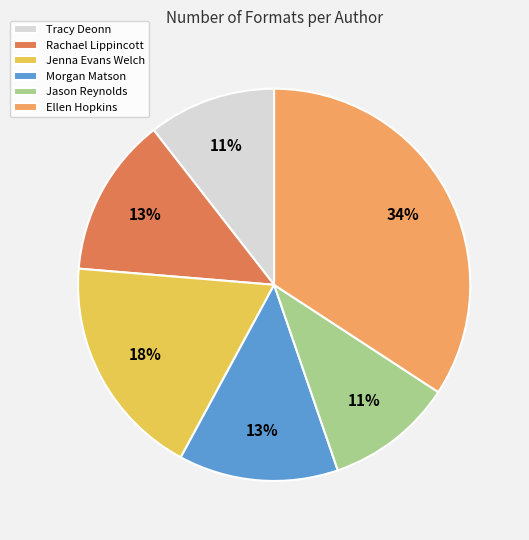

The Morgan Matson slice represents 28% of the pie. True or false?

False